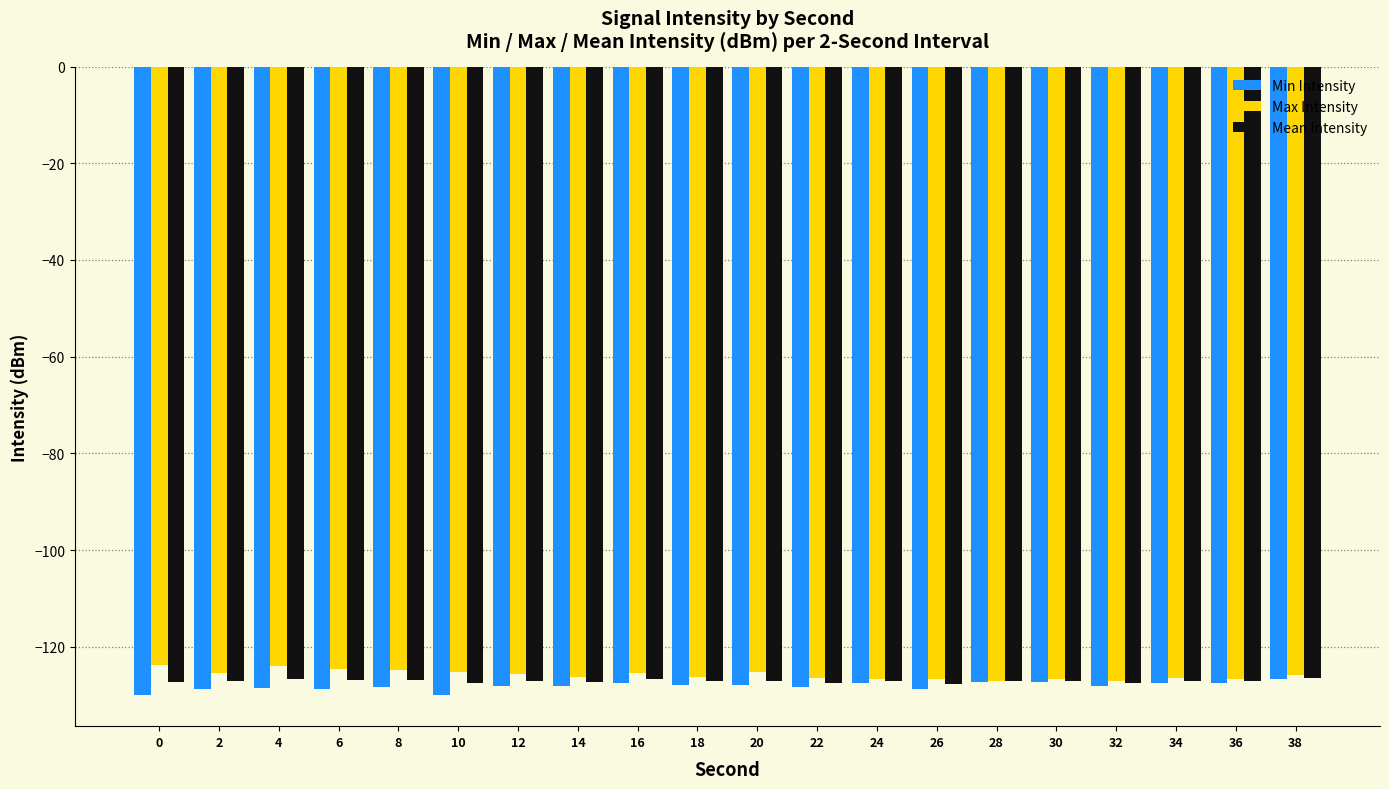

What is the approximate value of Max Intensity at 12?

-125.6